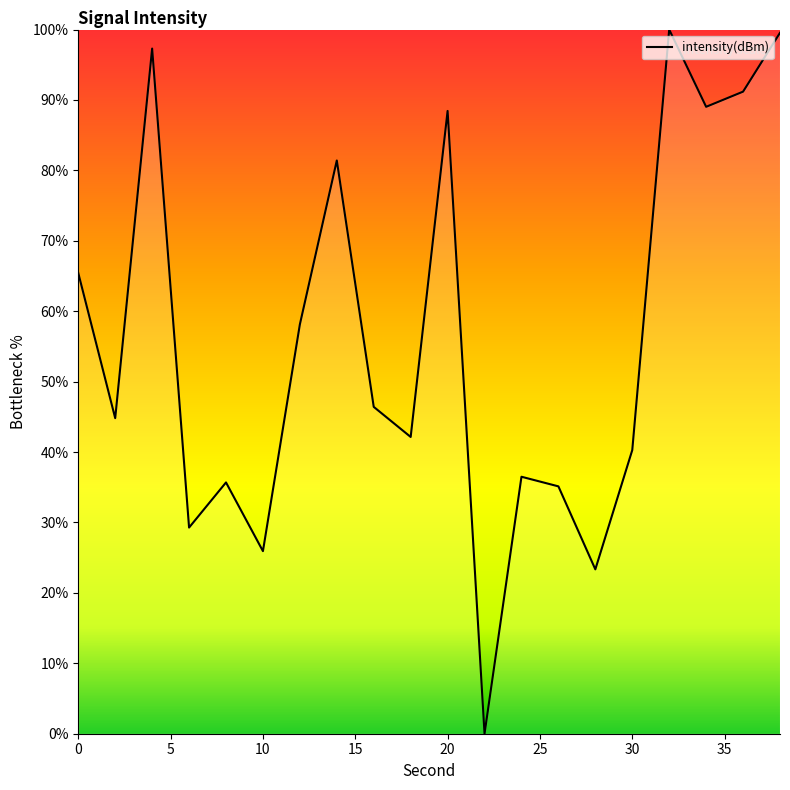

What is the maximum value shown in the chart?

100.0